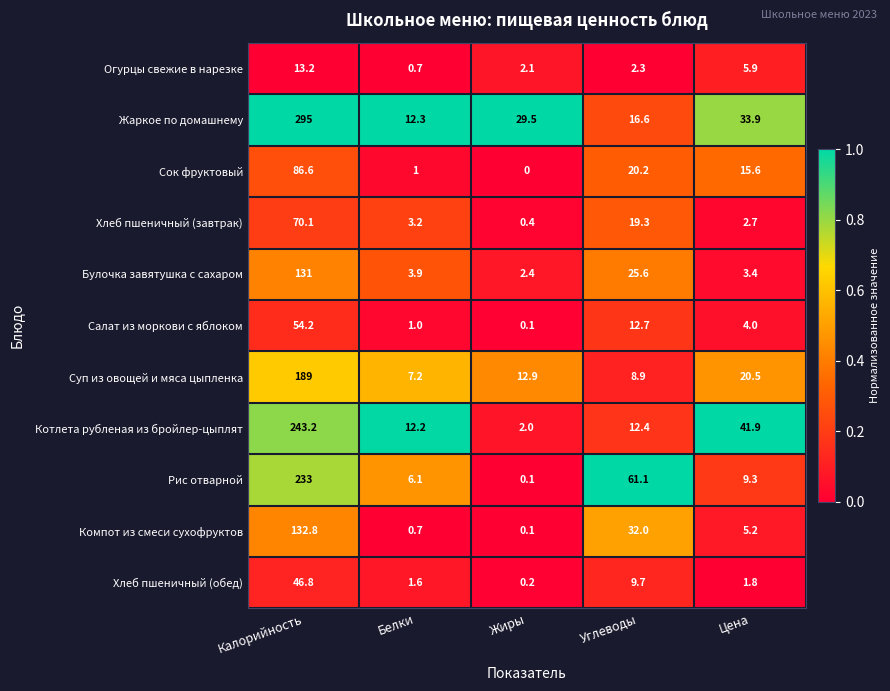

The Компот из смеси сухофруктов series shows 0.1 at Жиры. True or false?

True